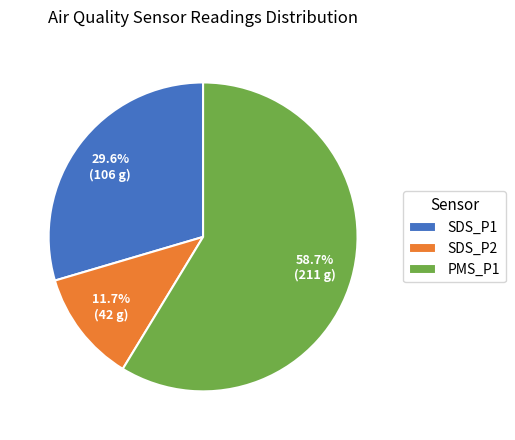

How much of the chart is everything except SDS_P2?

88.3%